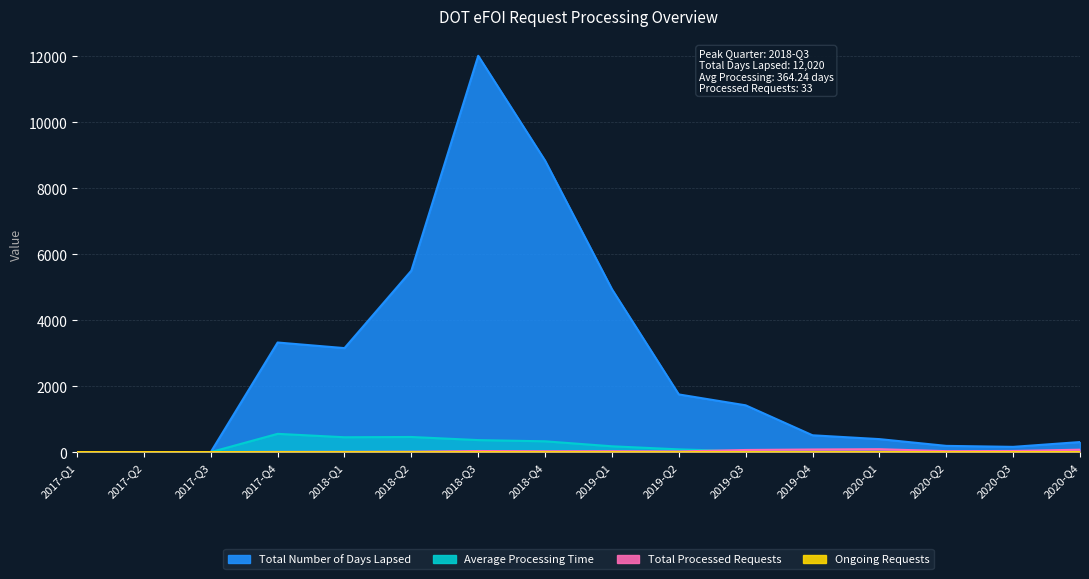

Reading right to left, what are all the values shown in this chart?

Total Processed Requests: 2020-Q4=73.0	2020-Q3=34.0	2020-Q2=29.0	2020-Q1=88.0	2019-Q4=79.0	2019-Q3=64.0	2019-Q2=21.0	2019-Q1=28.0	2018-Q4=27.0	2018-Q3=33.0	2018-Q2=12.0	2018-Q1=7.0	2017-Q4=6.0	2017-Q3=0.0	2017-Q2=0.0	2017-Q1=0.0
Total Number of Days Lapsed: 2020-Q4=305.0	2020-Q3=159.0	2020-Q2=189.0	2020-Q1=394.0	2019-Q4=510.0	2019-Q3=1419.0	2019-Q2=1749.0	2019-Q1=4941.0	2018-Q4=8841.0	2018-Q3=12020.0	2018-Q2=5504.0	2018-Q1=3154.0	2017-Q4=3324.0	2017-Q3=0.0	2017-Q2=0.0	2017-Q1=0.0
Average Processing Time: 2020-Q4=4.2	2020-Q3=4.7	2020-Q2=6.5	2020-Q1=4.5	2019-Q4=6.5	2019-Q3=22.2	2019-Q2=83.3	2019-Q1=176.5	2018-Q4=327.4	2018-Q3=364.2	2018-Q2=458.7	2018-Q1=450.6	2017-Q4=554.0	2017-Q3=0.0	2017-Q2=0.0	2017-Q1=0.0
Ongoing Requests: 2020-Q4=1.0	2020-Q3=1.0	2020-Q2=0.0	2020-Q1=1.0	2019-Q4=0.0	2019-Q3=0.0	2019-Q2=0.0	2019-Q1=0.0	2018-Q4=0.0	2018-Q3=0.0	2018-Q2=0.0	2018-Q1=0.0	2017-Q4=0.0	2017-Q3=0.0	2017-Q2=0.0	2017-Q1=0.0